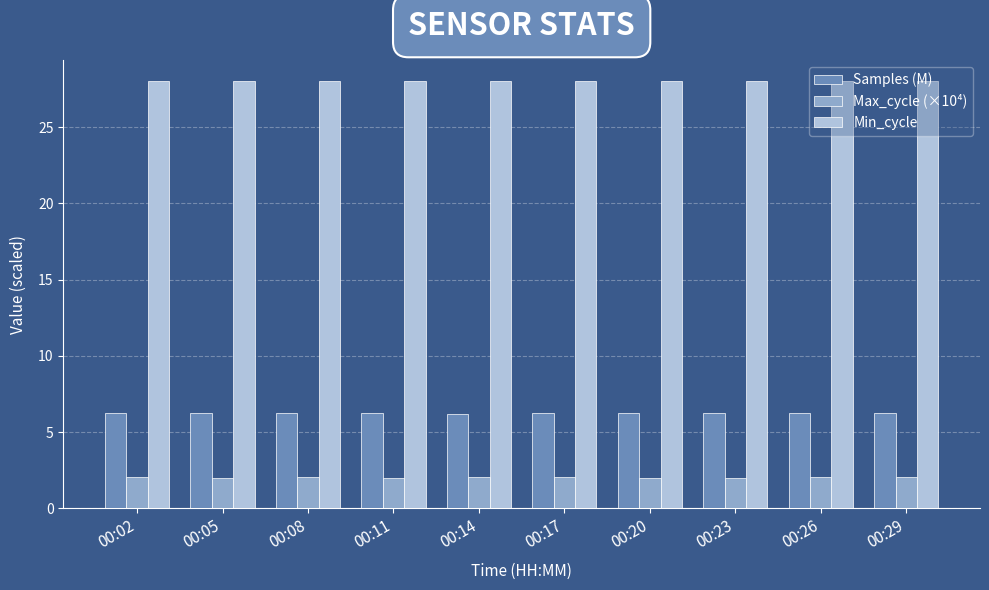

List the series in order of their peak value, highest first.

Min_cycle, Samples (M), Max_cycle (×10⁴)